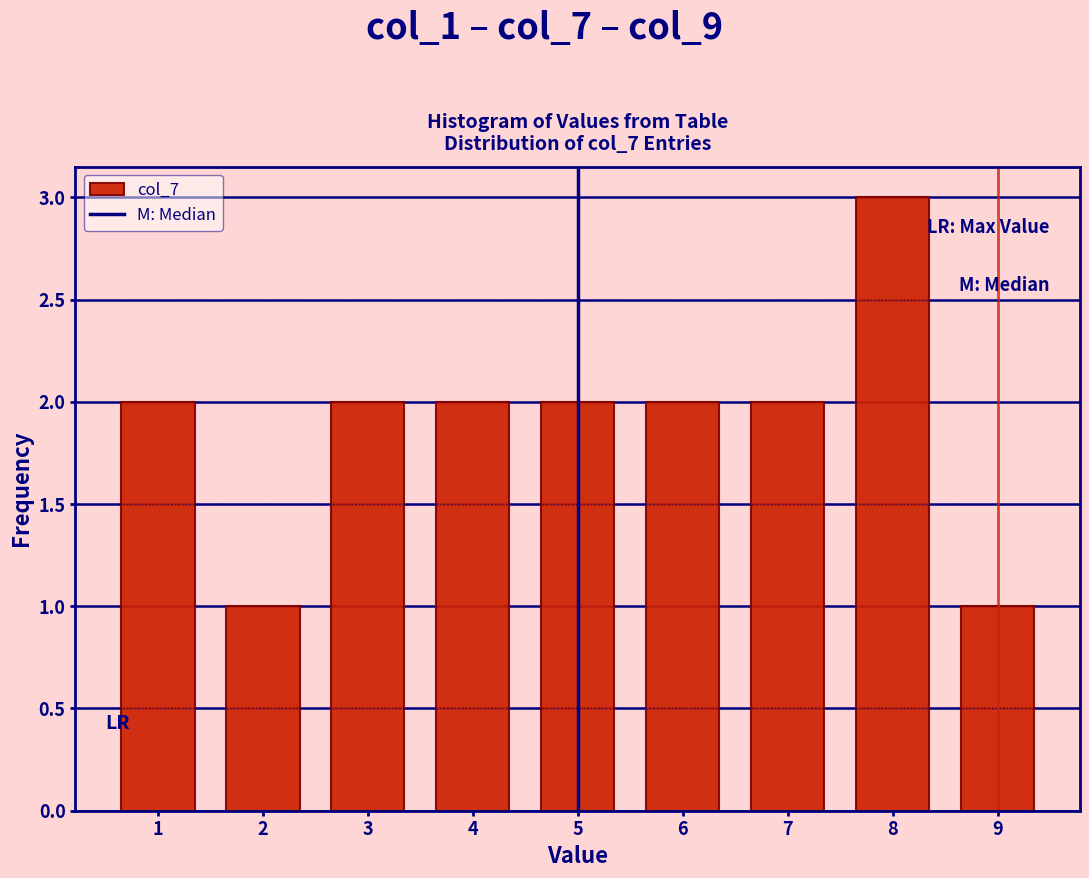

Reading left to right, transcribe this chart: for each bar, give the range it covers on the x-axis and its height. The values are not printed on the chart, so give them approximately, as read against the axis.

0.5 to 1.5: 2
1.5 to 2.5: 1
2.5 to 3.5: 2
3.5 to 4.5: 2
4.5 to 5.5: 2
5.5 to 6.5: 2
6.5 to 7.5: 2
7.5 to 8.5: 3
8.5 to 9.5: 1